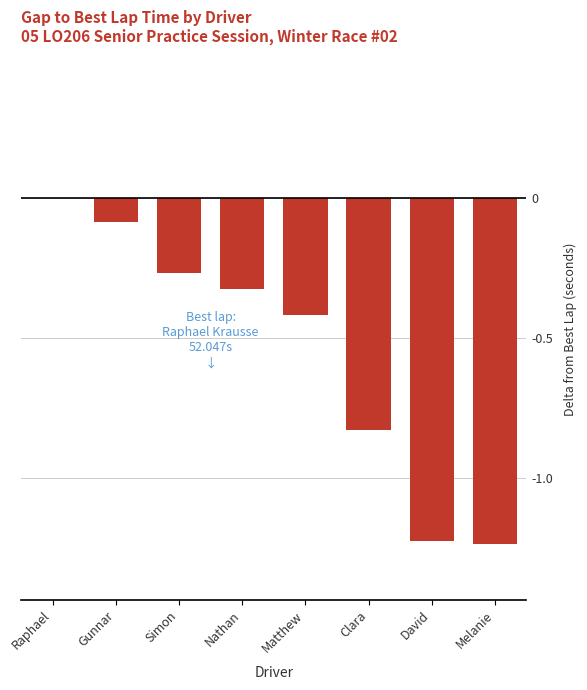

What is the change in value from Clara to Melanie?

-0.4